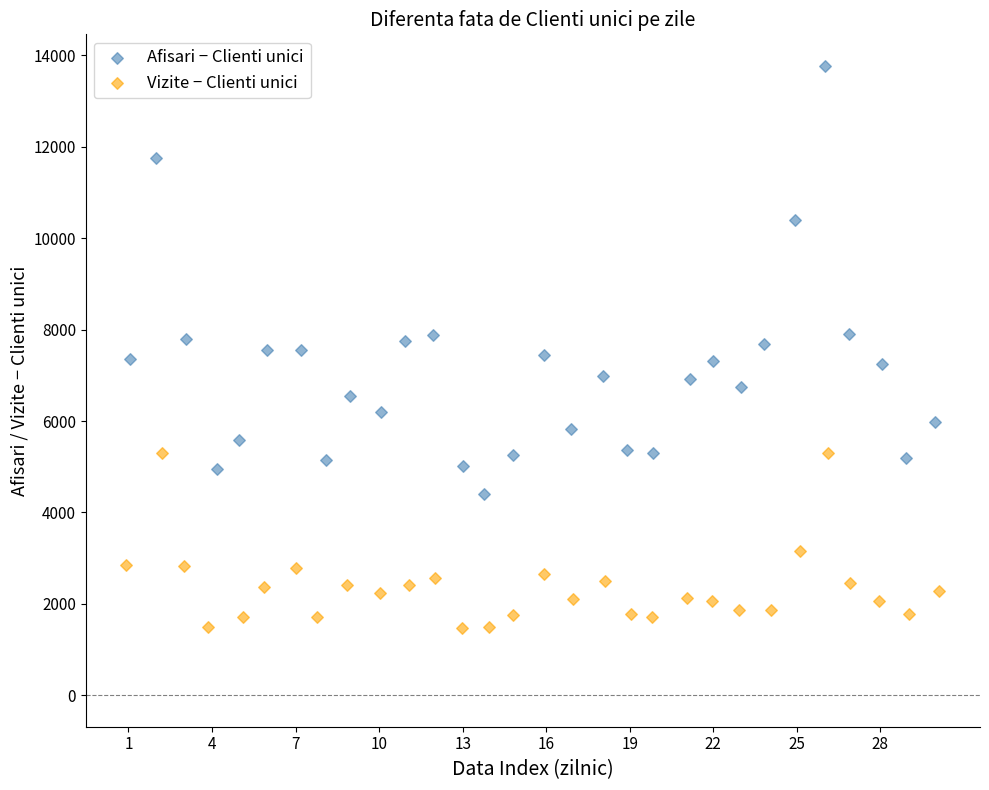

Which series contains the lowest Y value?

Vizite − Clienti unici